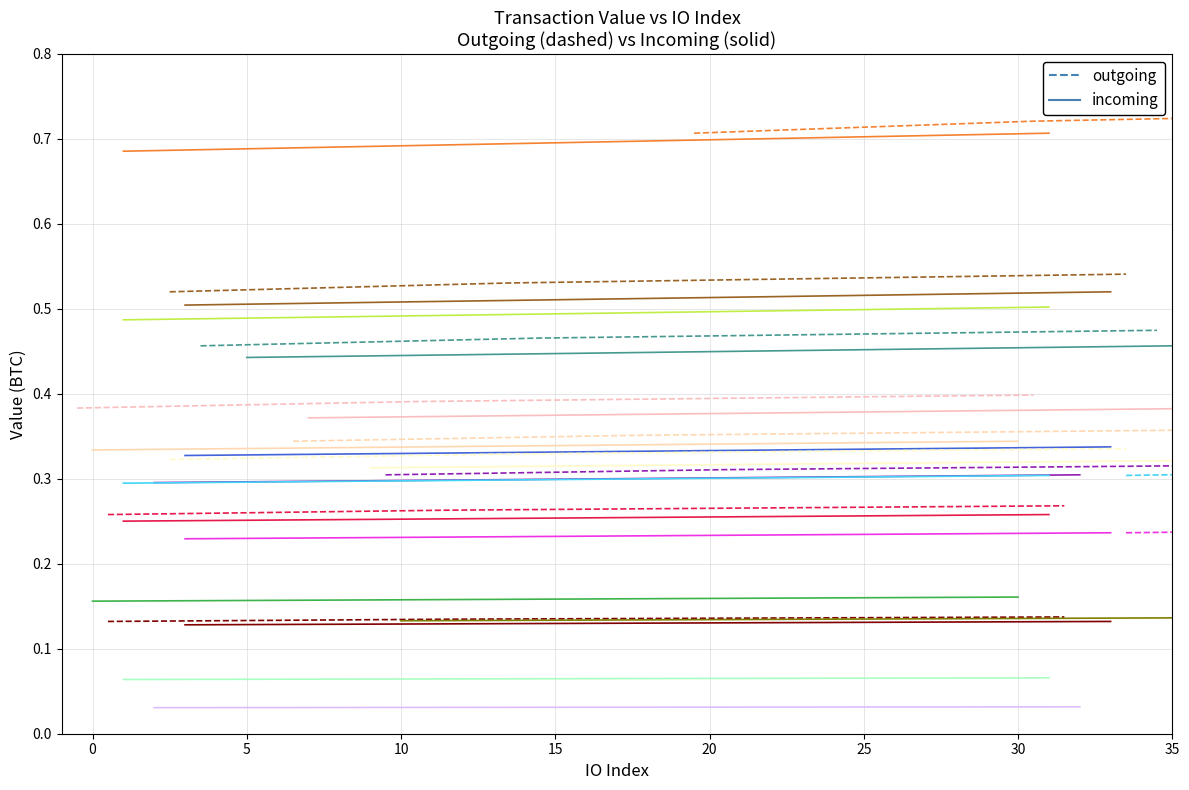

Rank the series by their average value, from highest to lowest.

outgoing_0, incoming_0